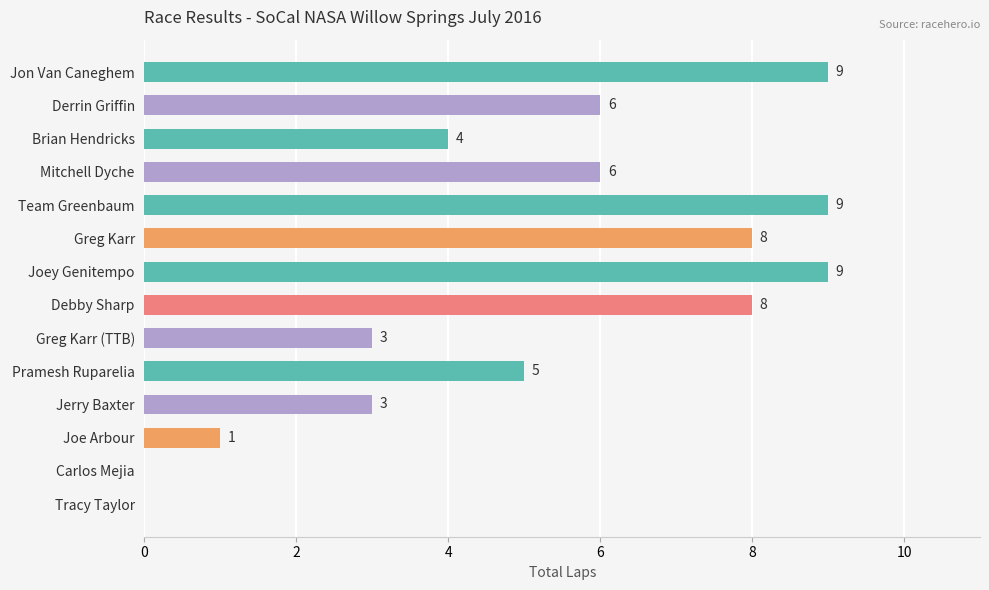

What is the greatest value displayed?

9